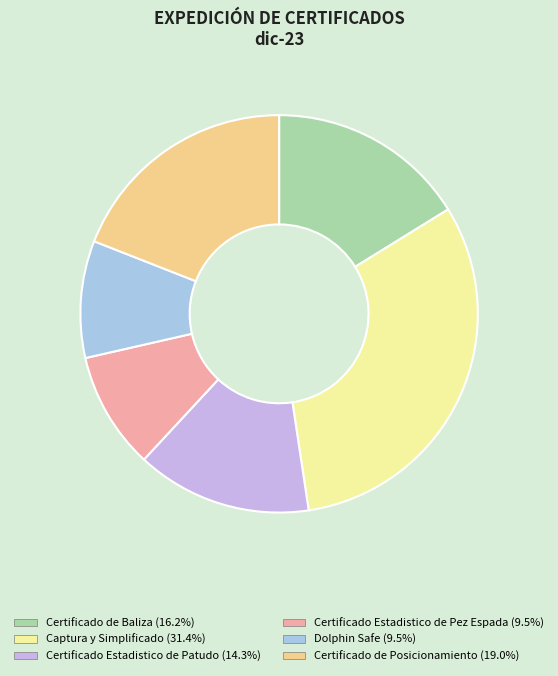

True or false: Certificado Estadistico de Pez Espada accounts for 18% of the total.

False